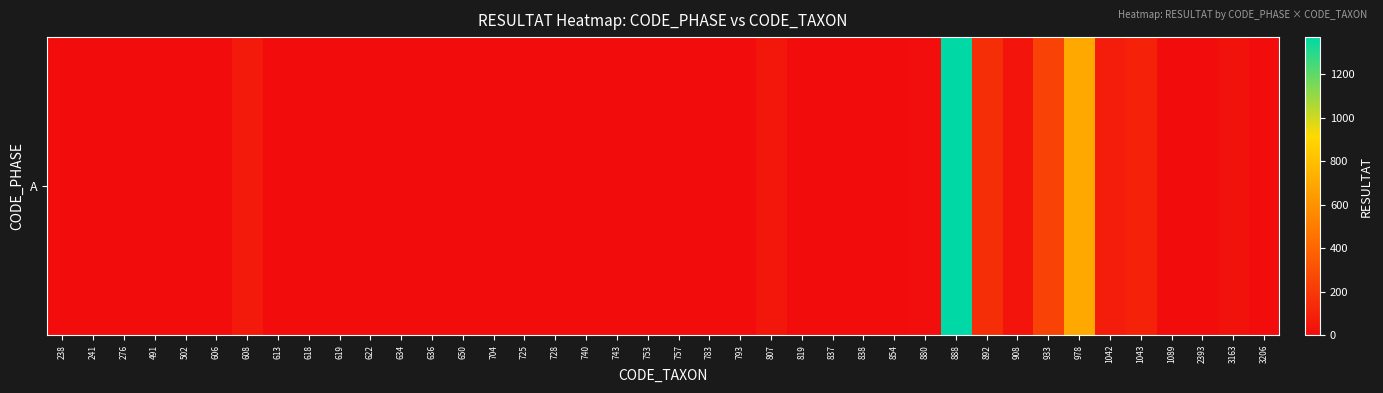

How many values are above zero?

23